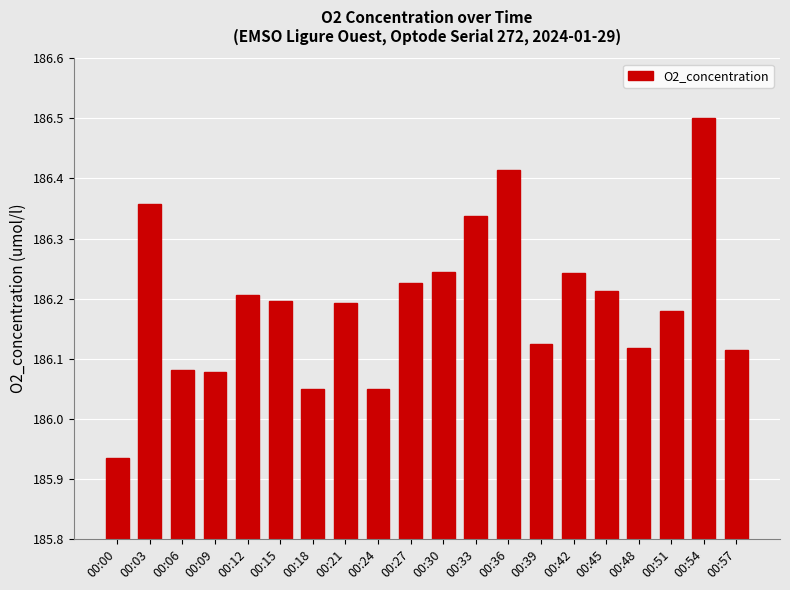

How many values exceed 186?

19